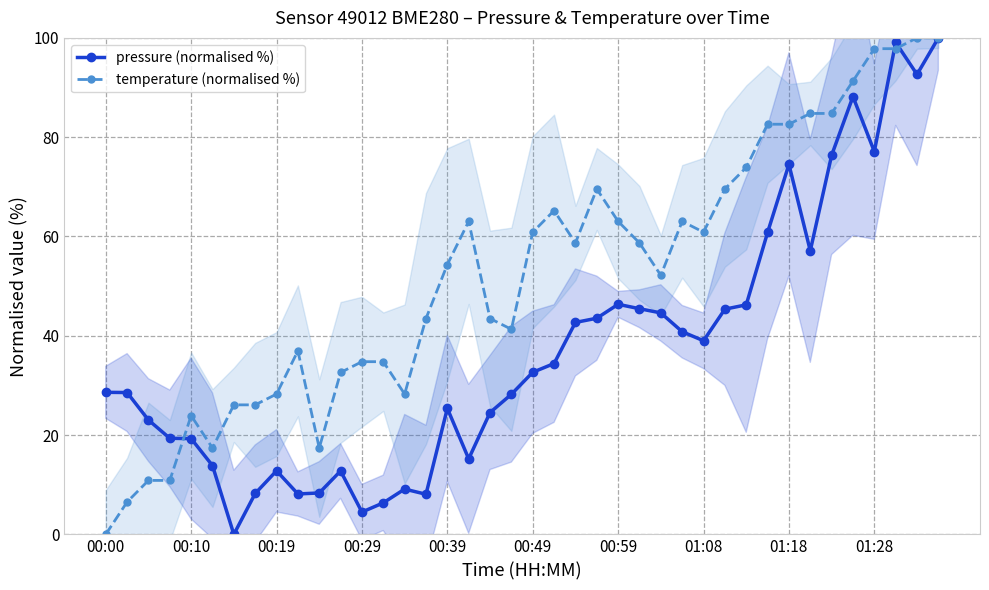

What is the difference between the maximum and minimum values in the temperature (normalised %) series?

100.0